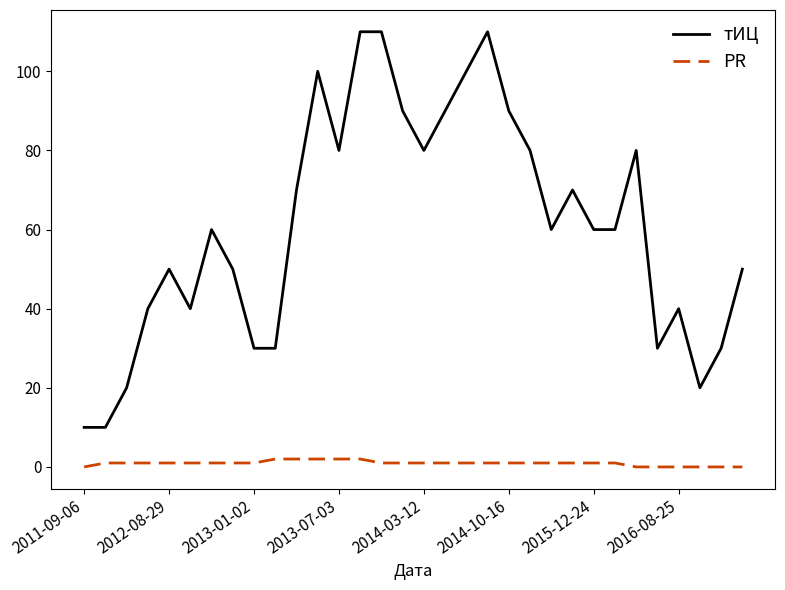

What is the greatest value displayed?

110